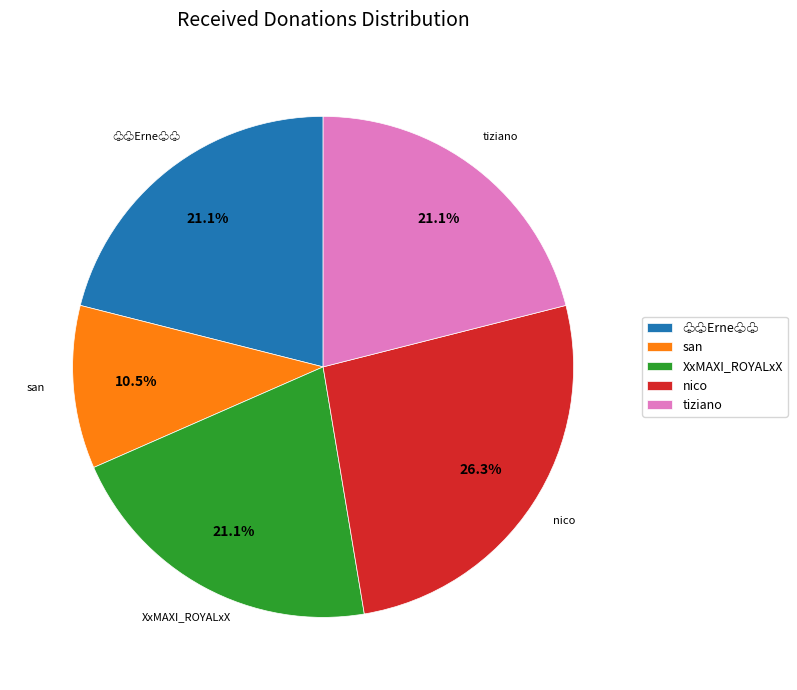

Which slice is the smallest?

san